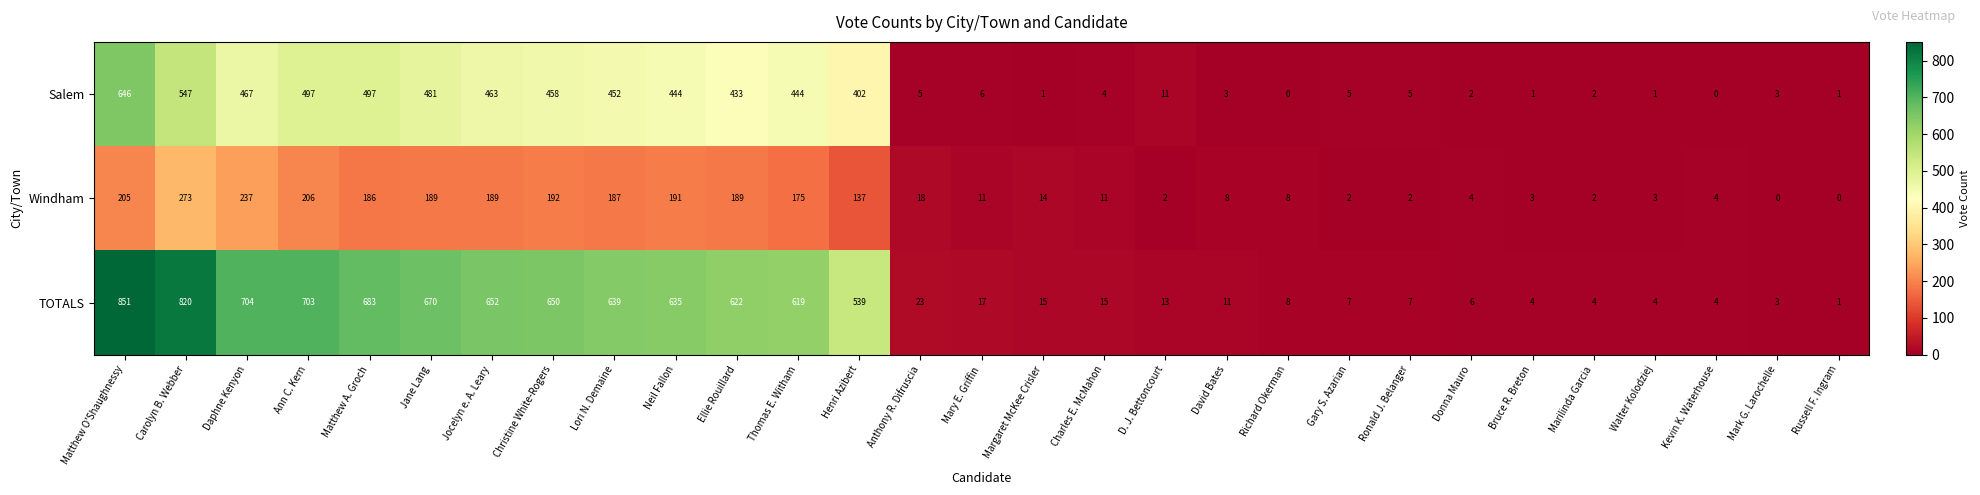

Which category has the highest value in the Windham series?

Carolyn B. Webber